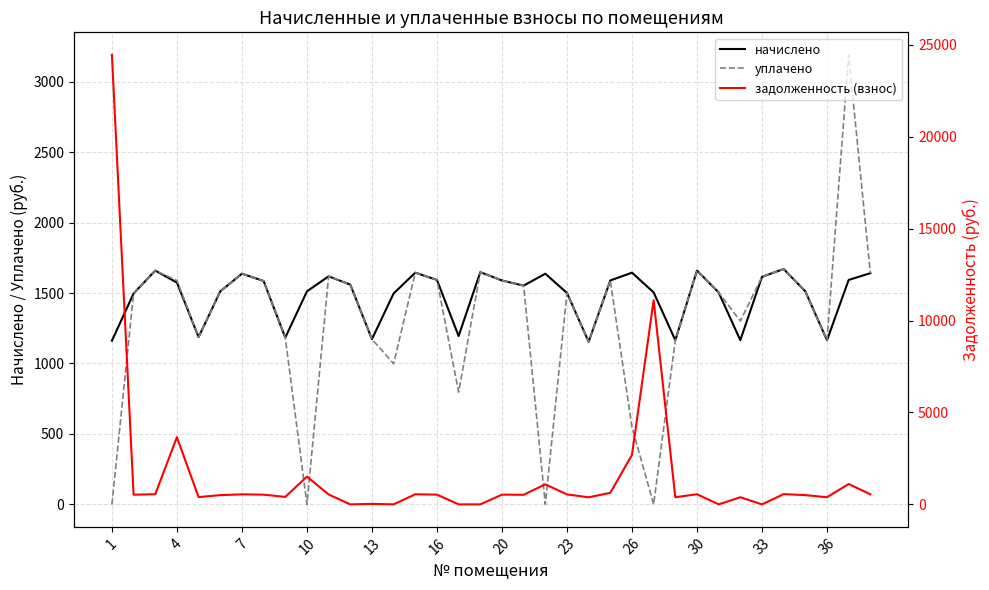

What is the difference between the уплачено values at 26 and 10?

548.1